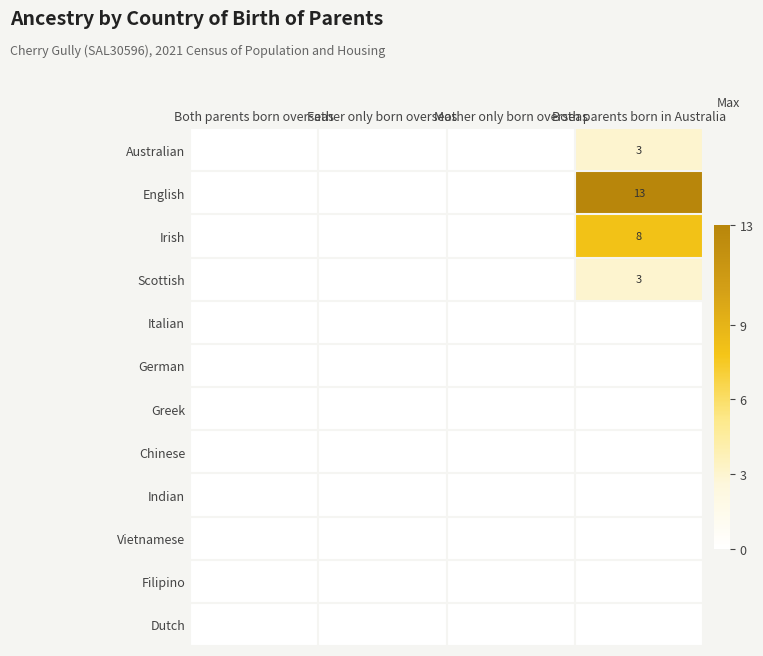

Count the number of categories in the chart.

4